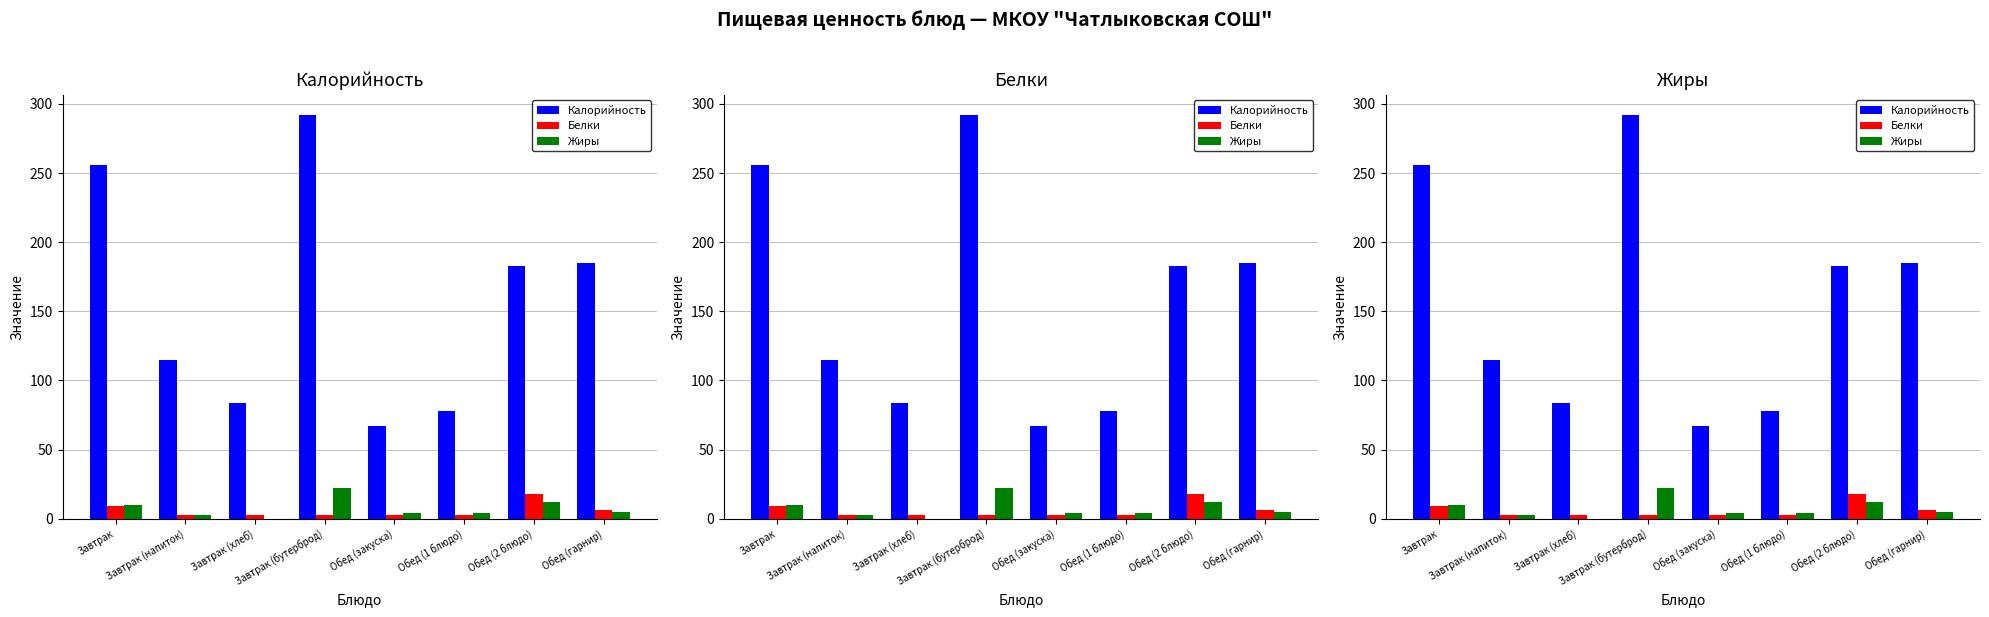

Rank the categories by Калорийность value from lowest to highest.

Обед (закуска), Обед (1 блюдо), Завтрак (хлеб), Завтрак (напиток), Обед (2 блюдо), Обед (гарнир), Завтрак, Завтрак (бутерброд)